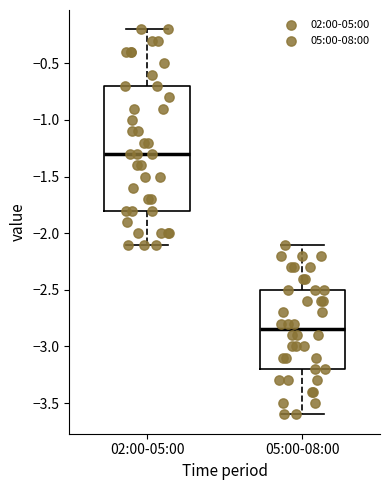

Reading left to right, transcribe this box plot: for each box, give where its median line is, the range the box spans, and where its two whiskers end, as read against the y-axis. The values are not printed on the chart, so give them approximately, as read against the axis.

02:00-05:00: median -1.30, box -1.80 to -0.70, whiskers -2.10 to -0.20
05:00-08:00: median -2.85, box -3.20 to -2.50, whiskers -3.60 to -2.10